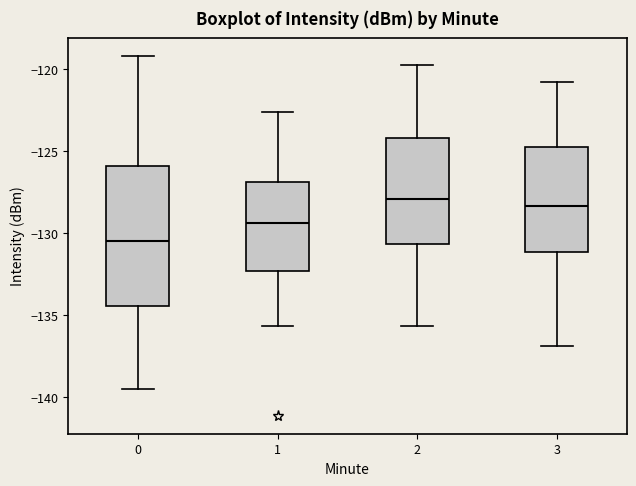

Reading left to right, read every box against the y-axis: the position of its median line, the range the box covers, and the ends of its whiskers. The values are not printed on the chart, so give them approximately, as read against the axis.

0: median -130.5, box -134.5 to -126.0, whiskers -139.5 to -119.0
1: median -129.5, box -132.5 to -127.0, whiskers -135.5 to -122.5
2: median -128.0, box -130.5 to -124.0, whiskers -135.5 to -120.0
3: median -128.5, box -131.0 to -125.0, whiskers -137.0 to -121.0